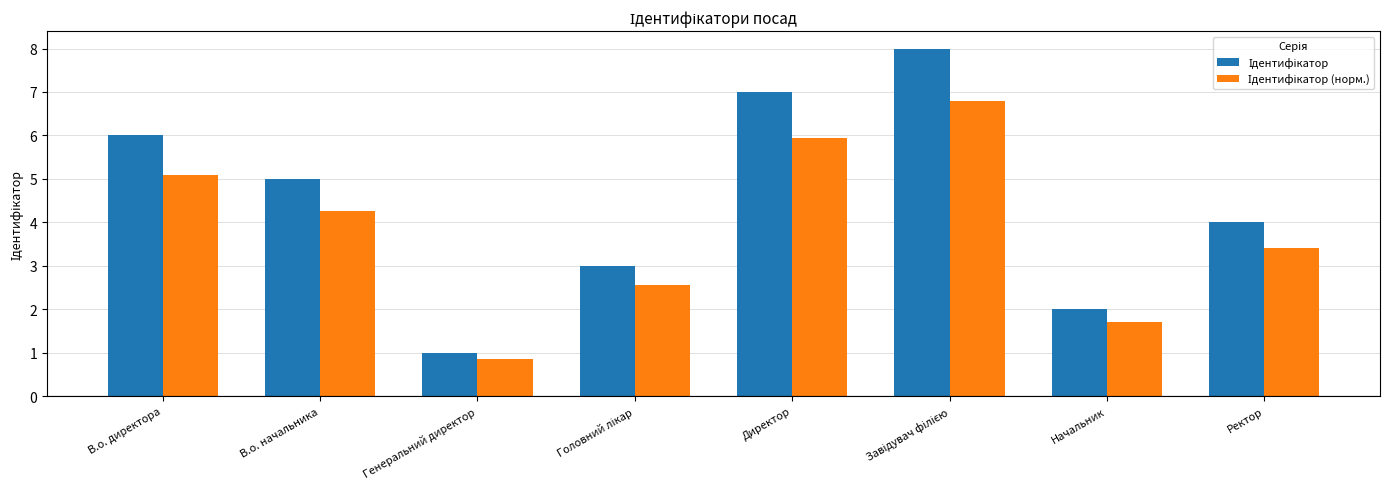

How many groups of bars are there?

8